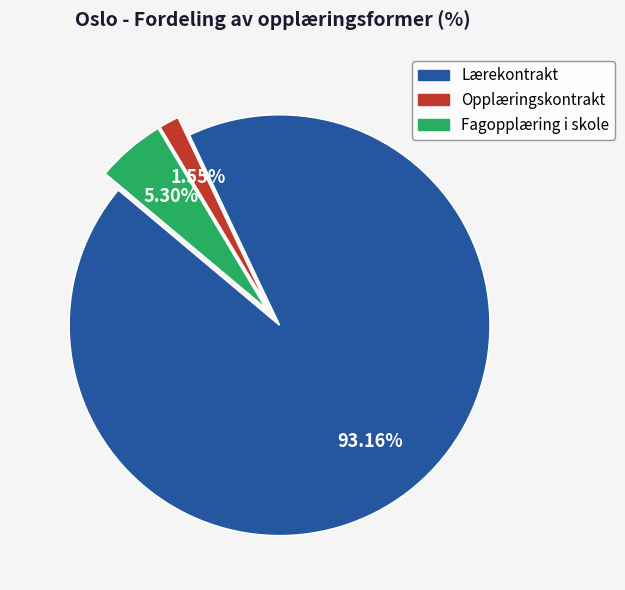

Between Fagopplæring i skole and Opplæringskontrakt, which is larger?

Fagopplæring i skole